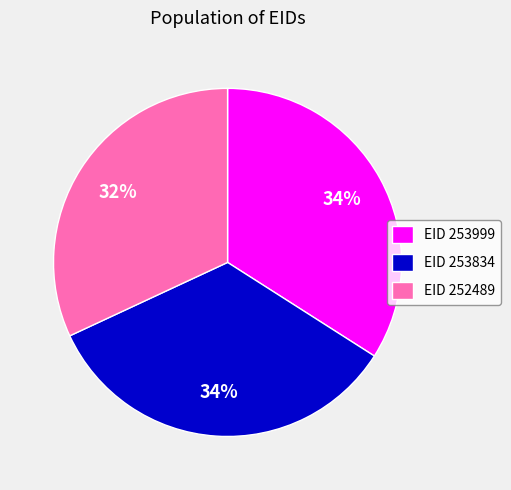

Approximately how many times larger is the value at EID 252489 compared to EID 253999?

0.9